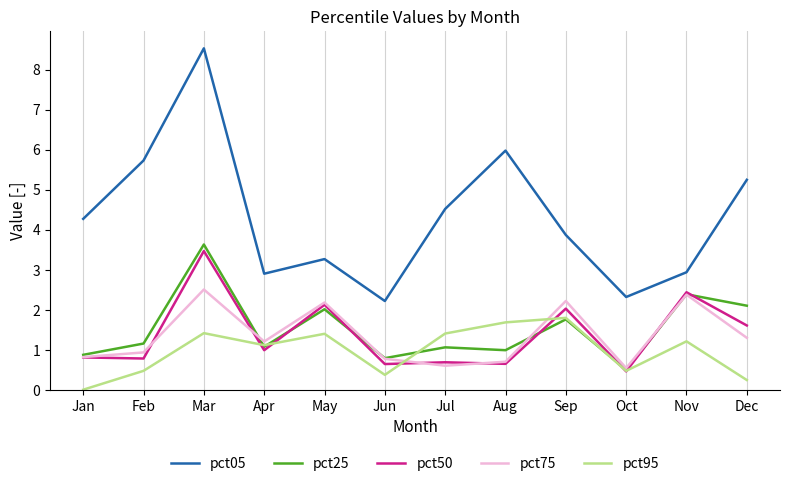

True or false: pct95 has a value of 0.5 at Oct.

True